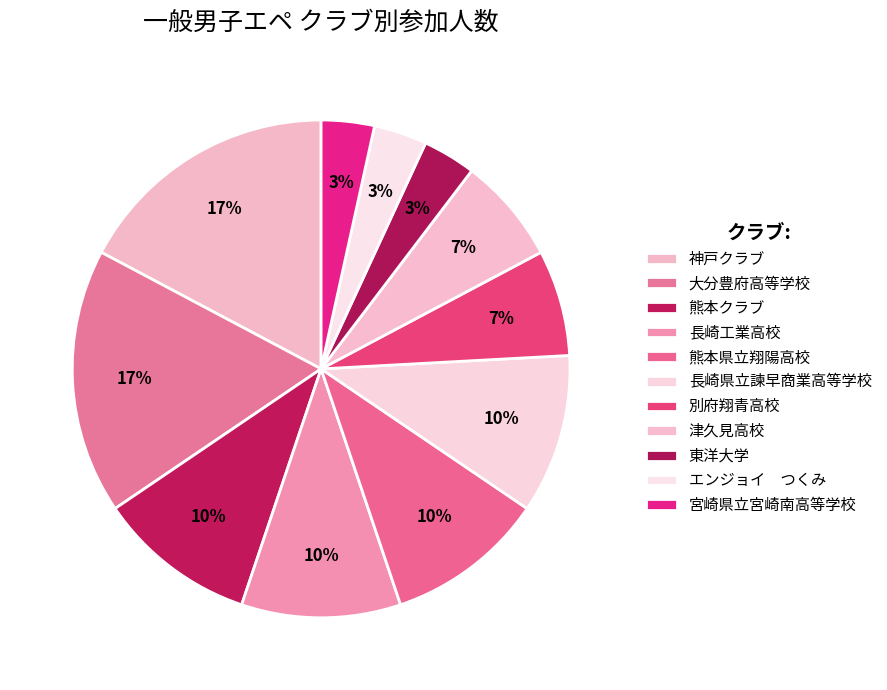

How many segments does this pie chart have?

11